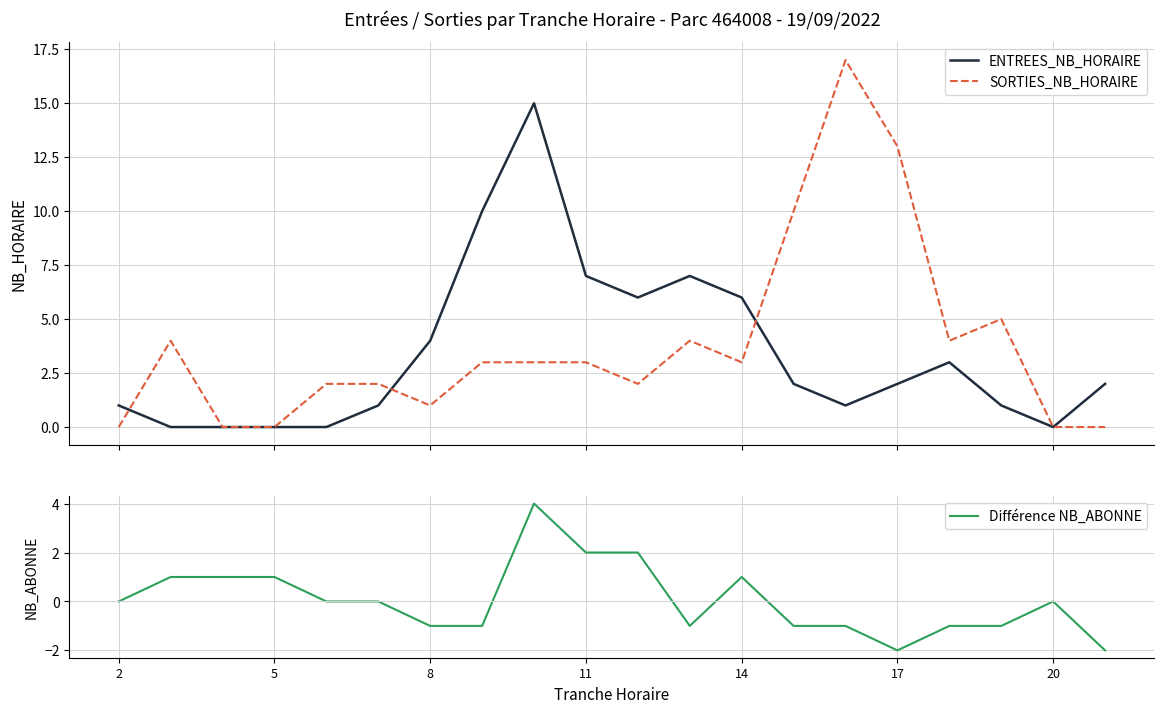

After their last crossing, which series has the higher values: SORTIES_NB_HORAIRE or ENTREES_NB_HORAIRE?

SORTIES_NB_HORAIRE